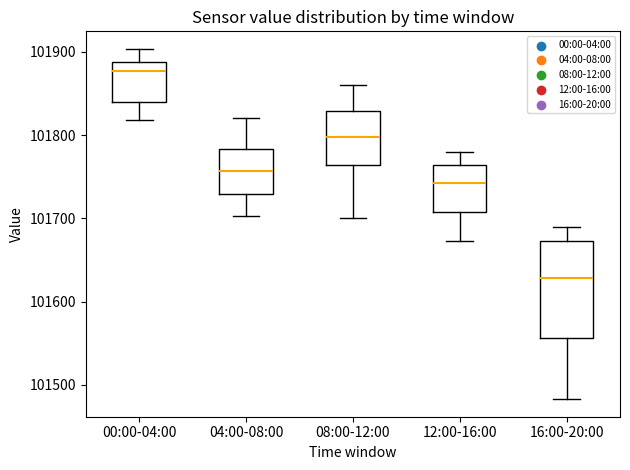

Which box's median line is the highest?

00:00-04:00